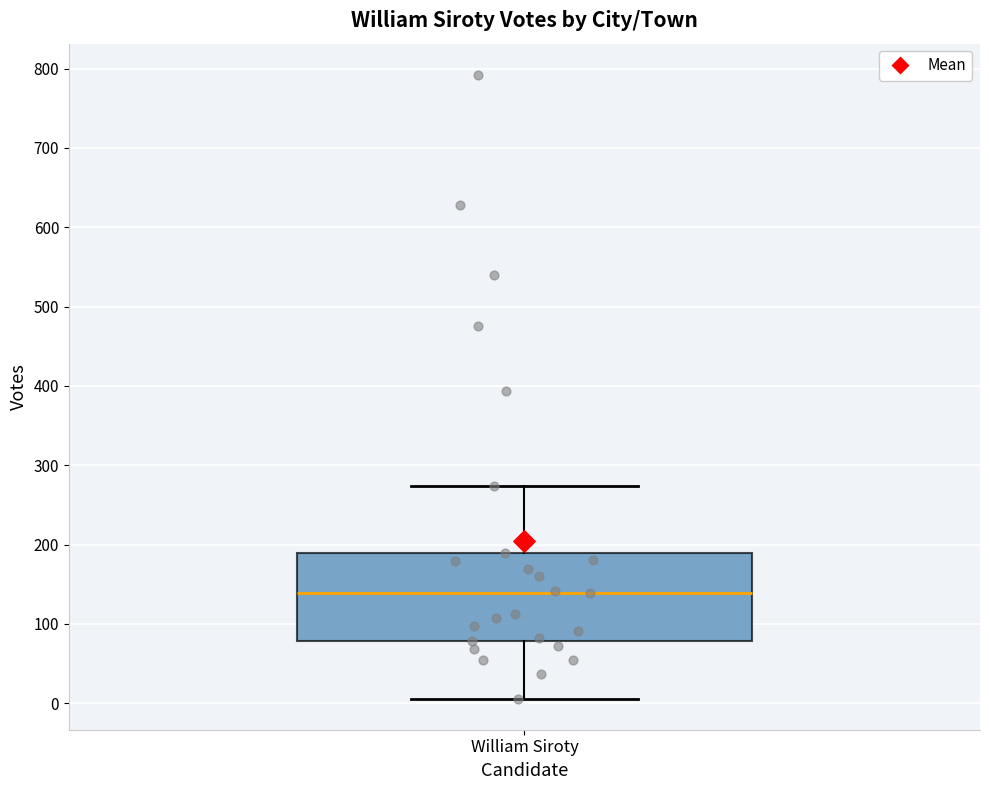

Transcribe this box plot: give where the median line is, the range the box spans, and where the two whiskers end, as read against the y-axis. The values are not printed on the chart, so give them approximately, as read against the axis.

median 140, box 80 to 190, whiskers 10 to 270